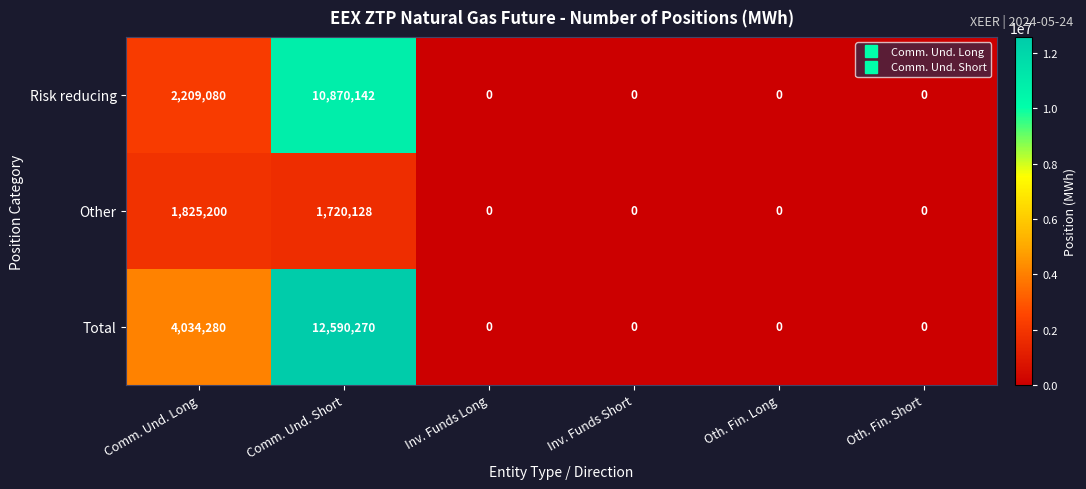

Which label corresponds to the largest value in the chart?

Comm. Und. Short